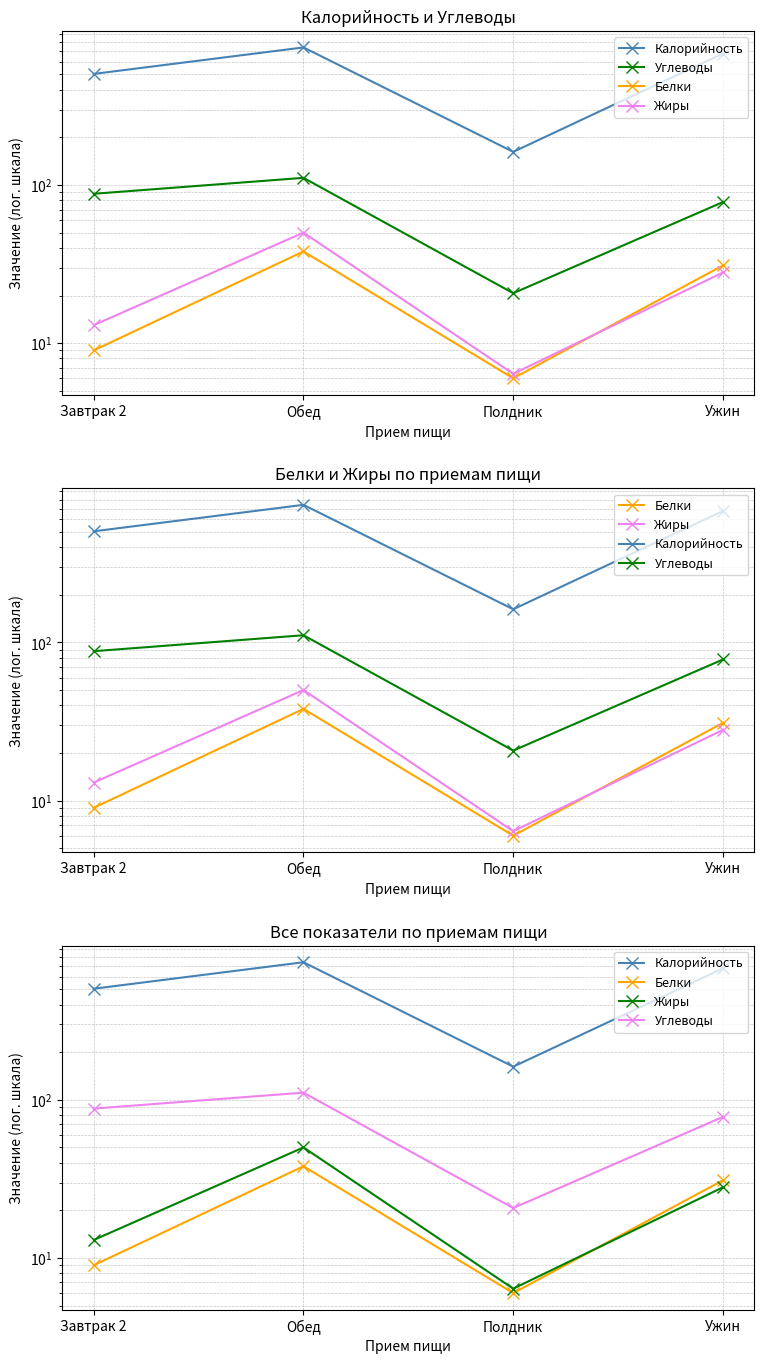

Which series has the widest spread of values?

Калорийность